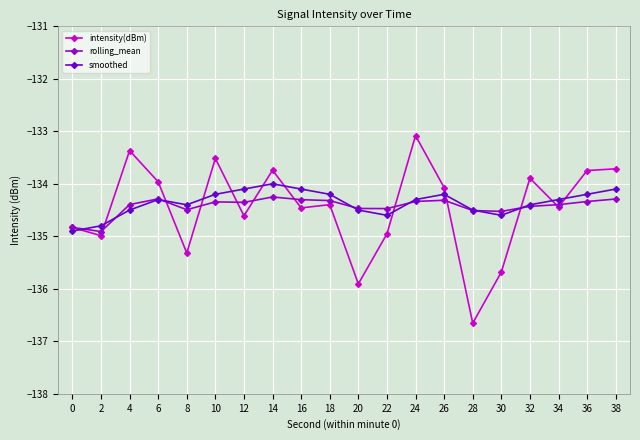

Between 10 and 20, which series saw the biggest shift?

intensity(dBm)